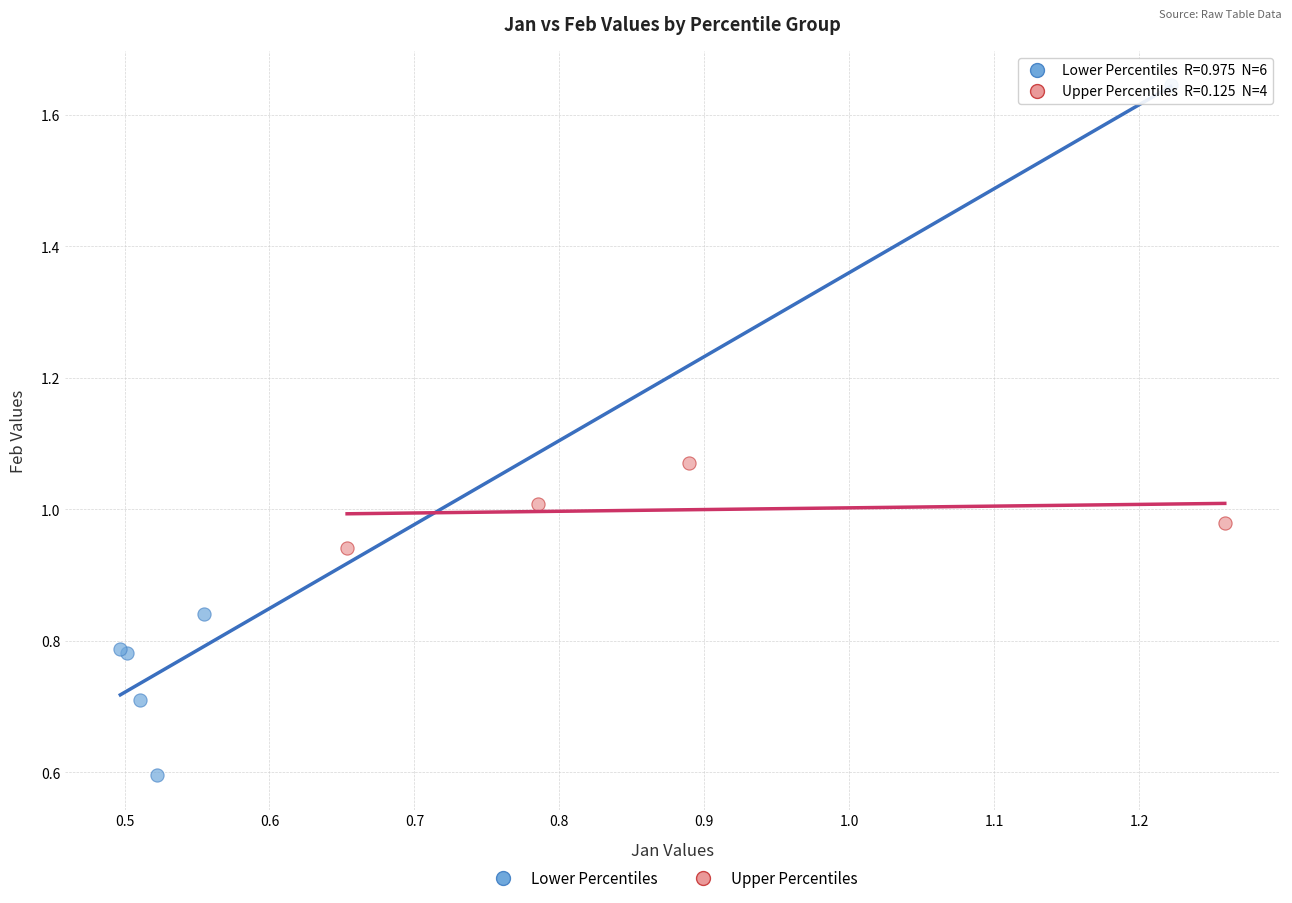

What are all the series names shown in the legend?

Lower Percentiles, Upper Percentiles